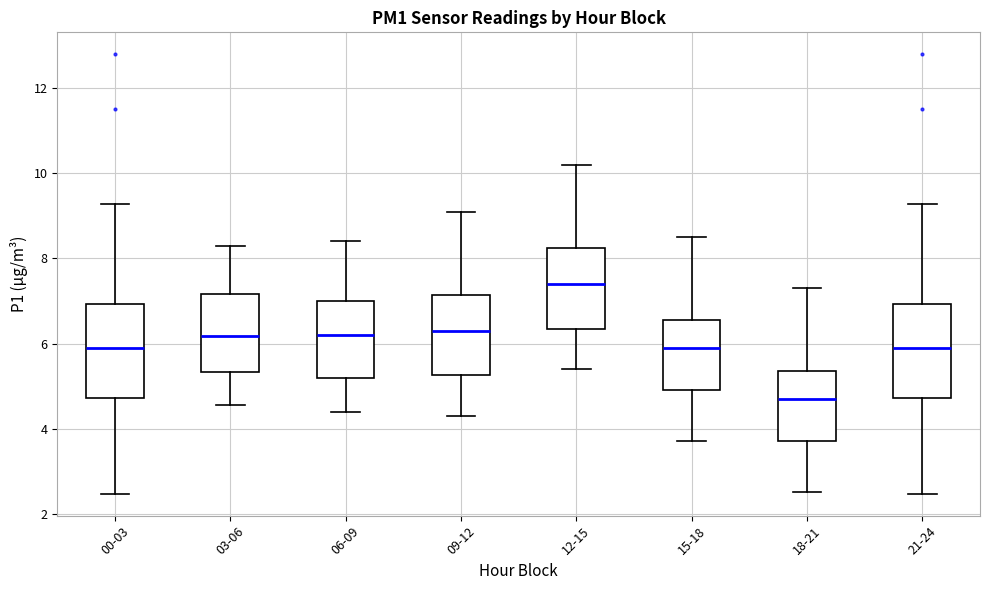

Where does the median line of the box for 21-24 sit on the y-axis? The values are not printed on the chart, so give them approximately, as read against the axis.

5.8